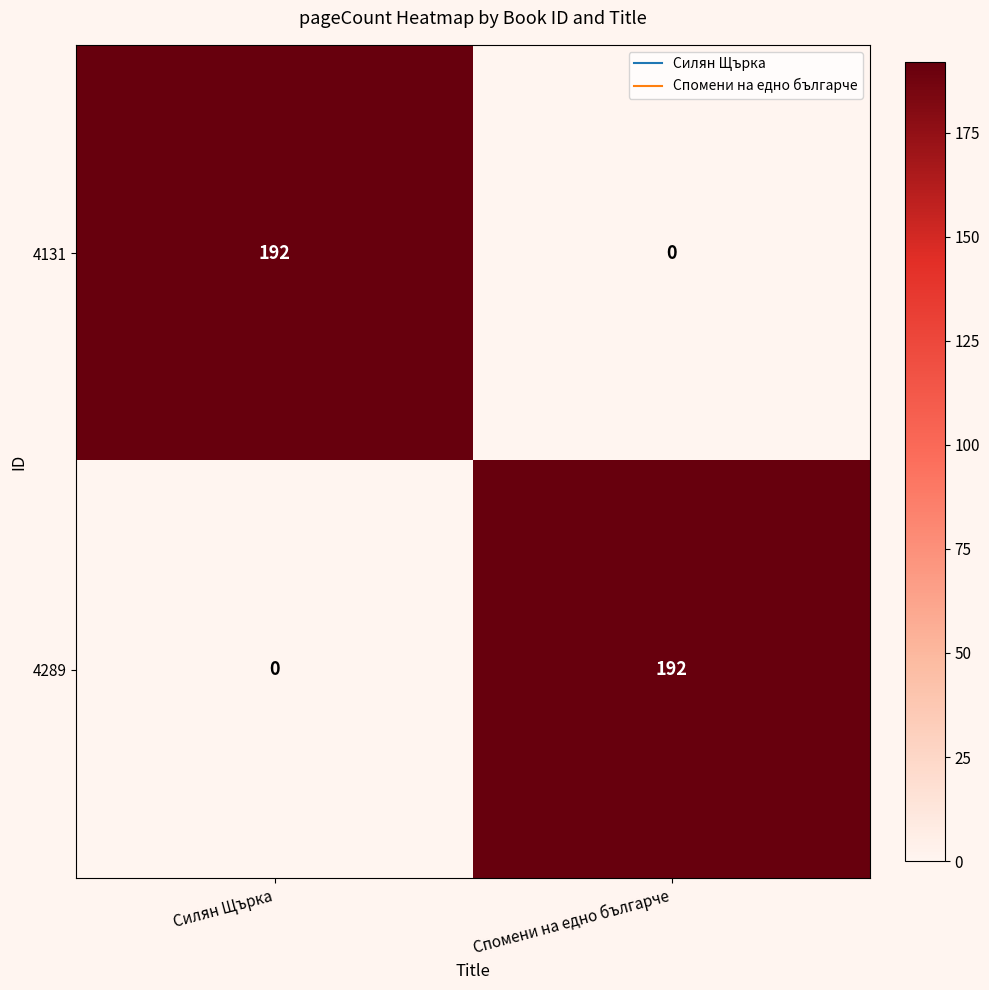

What is the difference between the highest and lowest values at Спомени на едно българче?

192